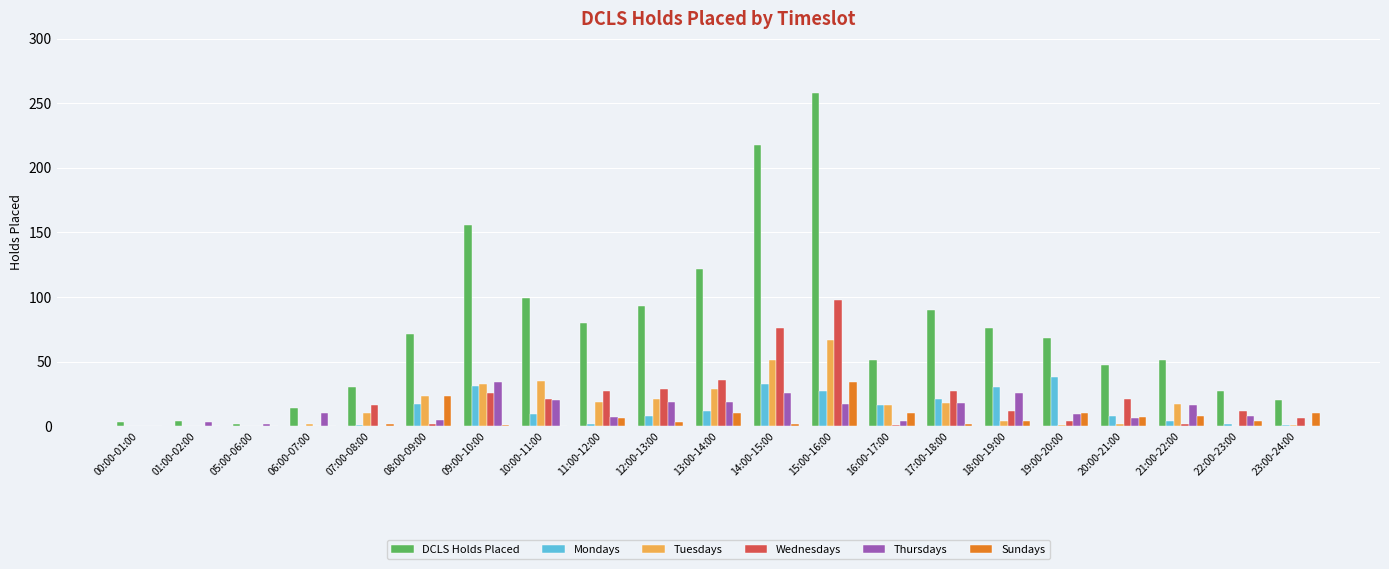

What is the average value of the Thursdays series?

12